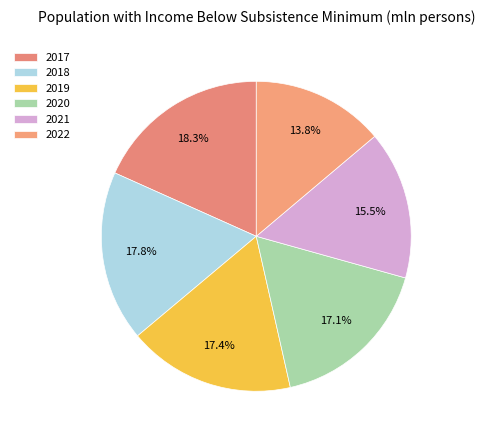

To the nearest percent, what is the difference between the largest and smallest slice percentages?

4%